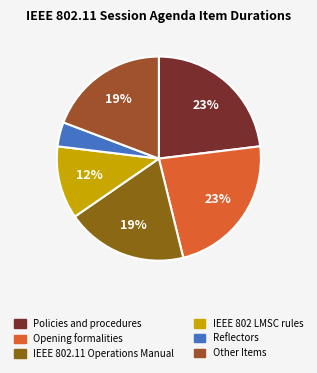

How many segments does this pie chart have?

6